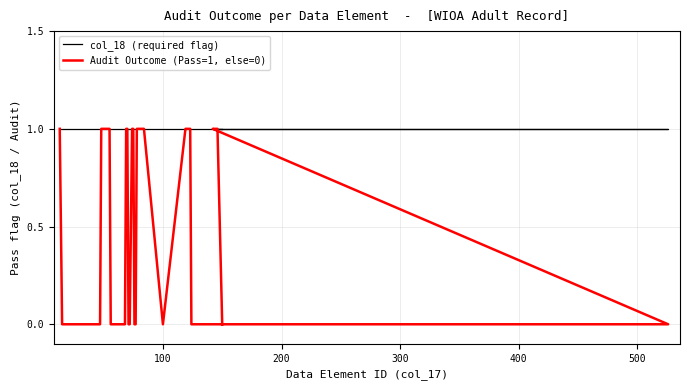

What are all the series names shown in the legend?

col_18 (required flag), Audit Outcome (Pass=1, else=0)